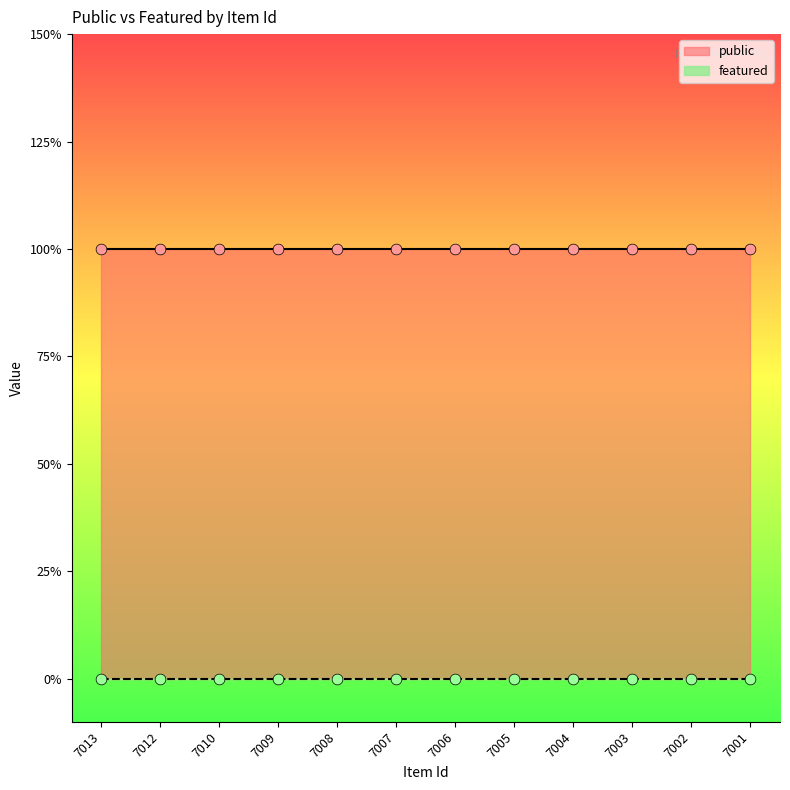

Is the value of public at 7003 greater than the value of featured at 7009?

Yes